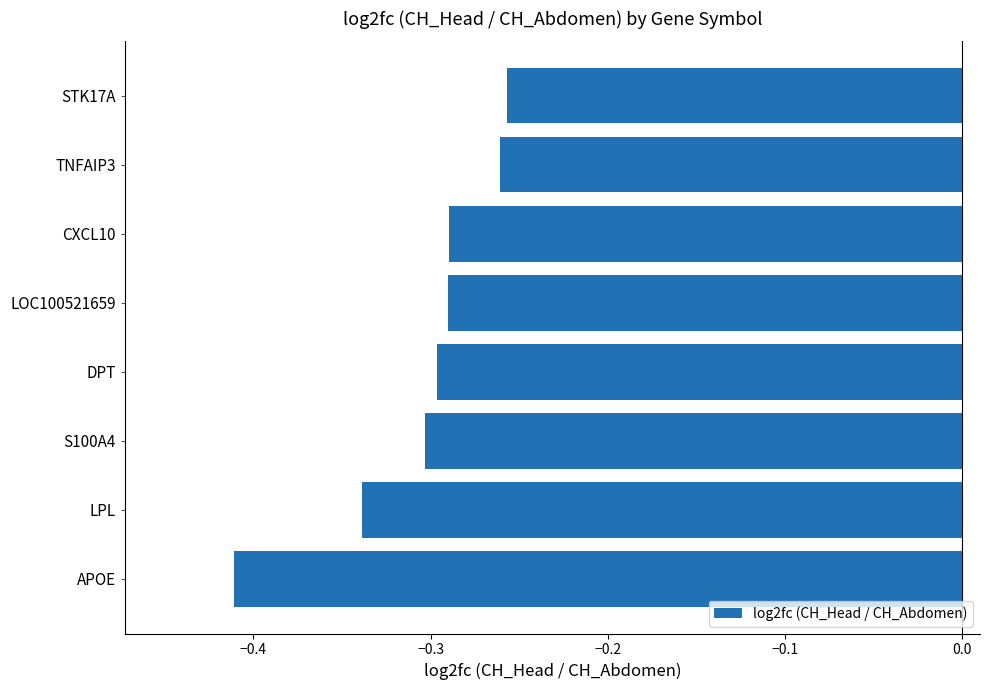

At which category does the chart reach its minimum across all series?

APOE